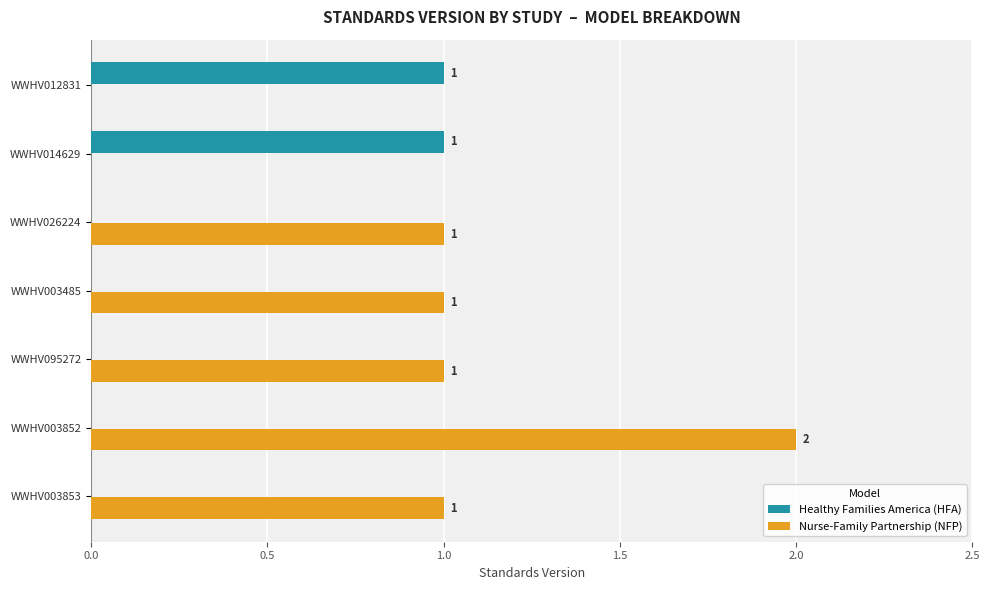

At which category is the sum across all series the highest?

WWHV003852